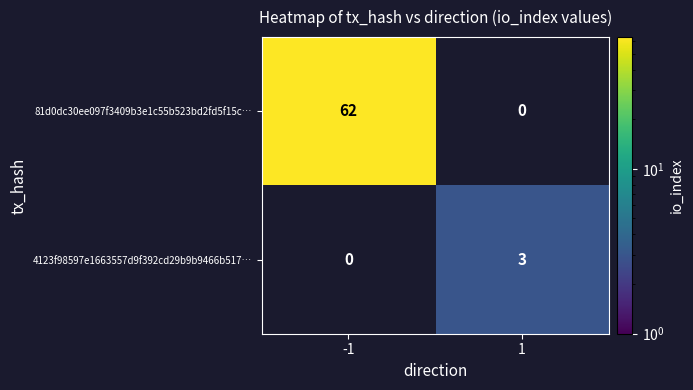

The value of 81d0dc30ee097f3409b3e1c55b523bd2fd5f15c… at -1 is 88. True or false?

False